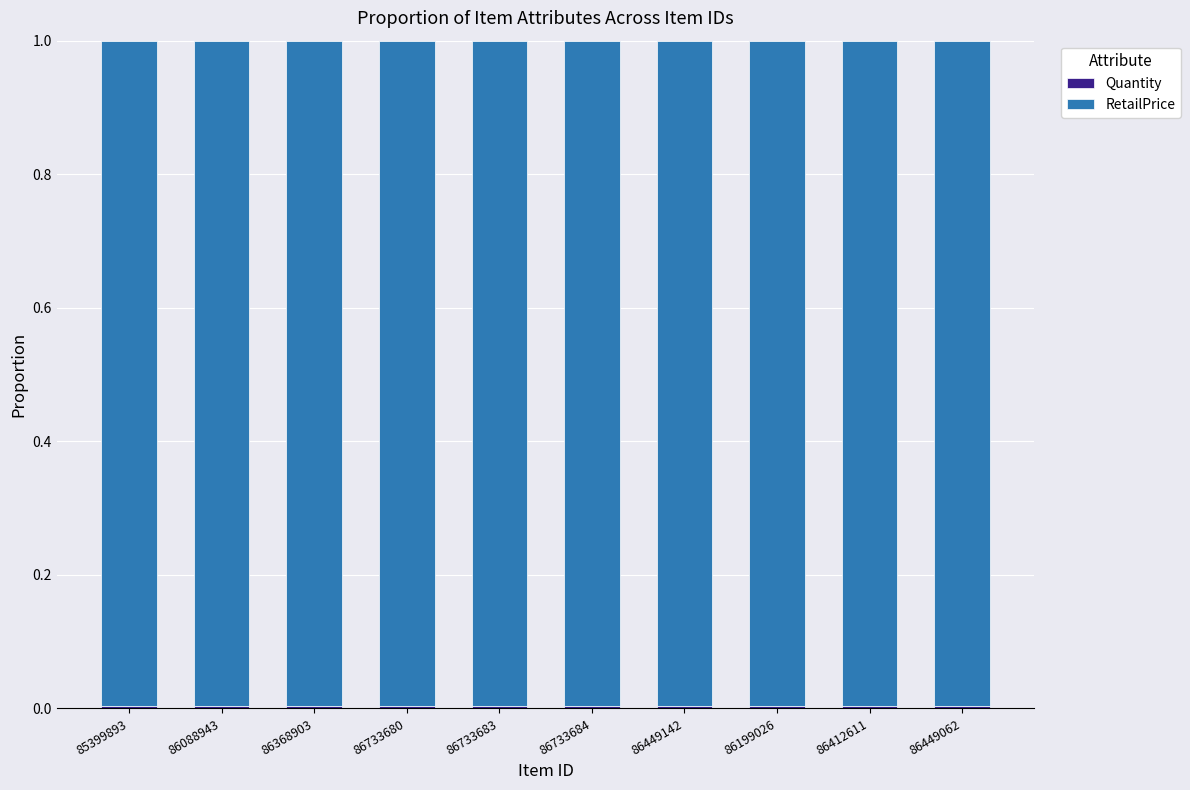

How many bars are there in total?

10